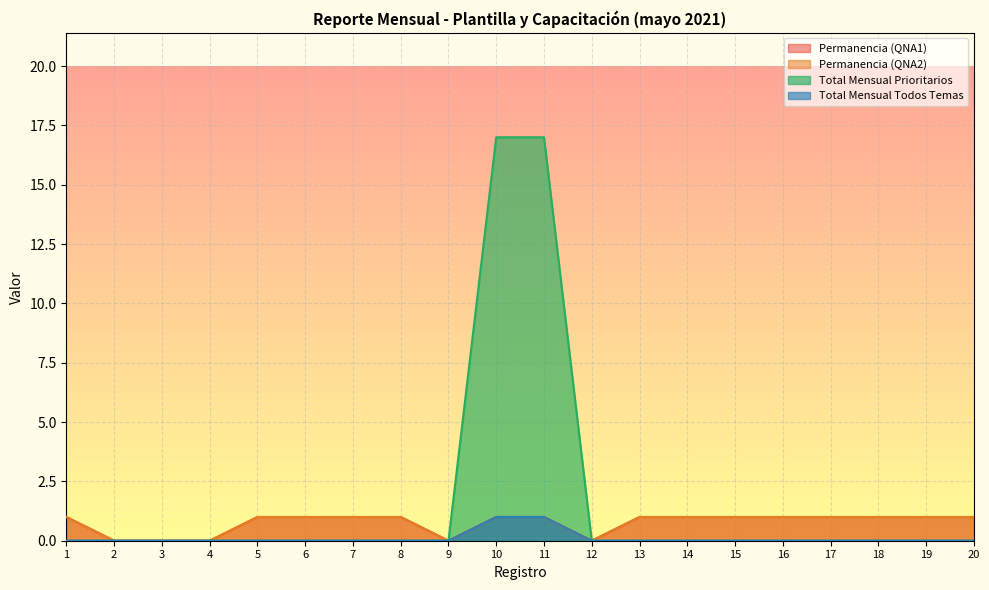

Is the value of Permanencia (QNA1) at 16 greater than the value of Total Mensual Todos Temas at 2?

Yes